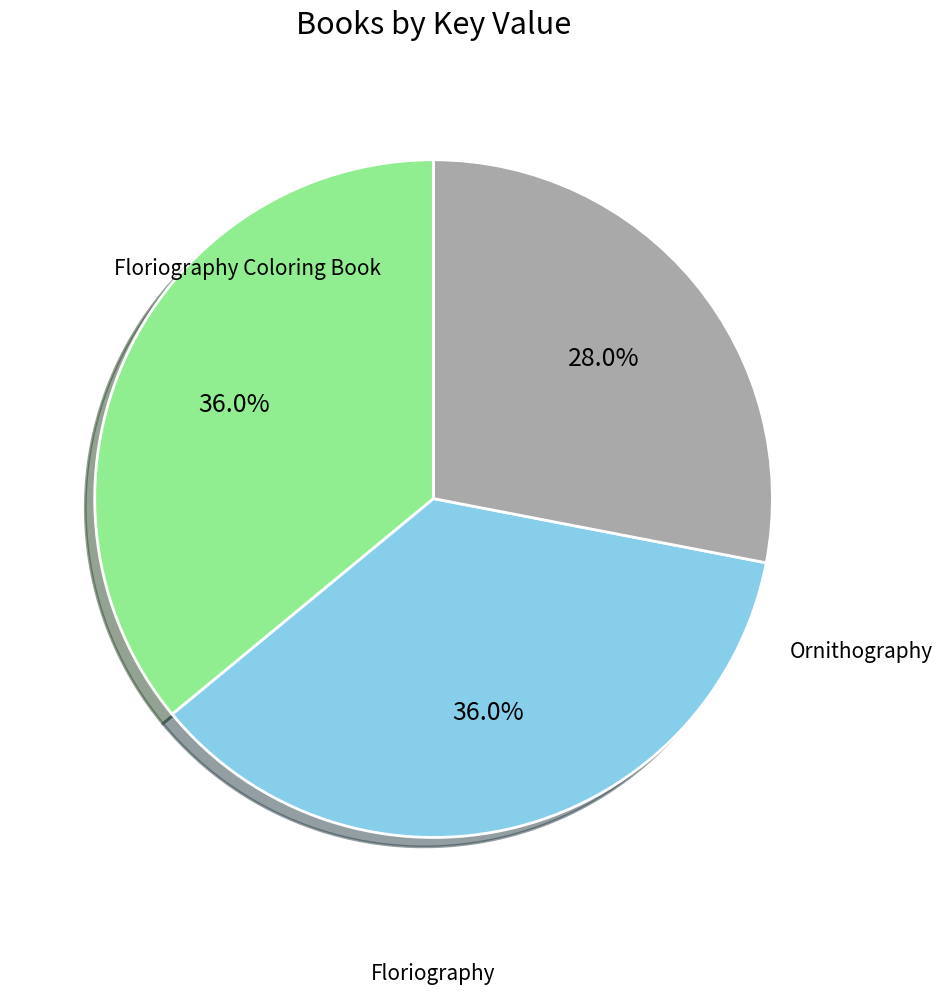

Does any single category account for the majority?

No